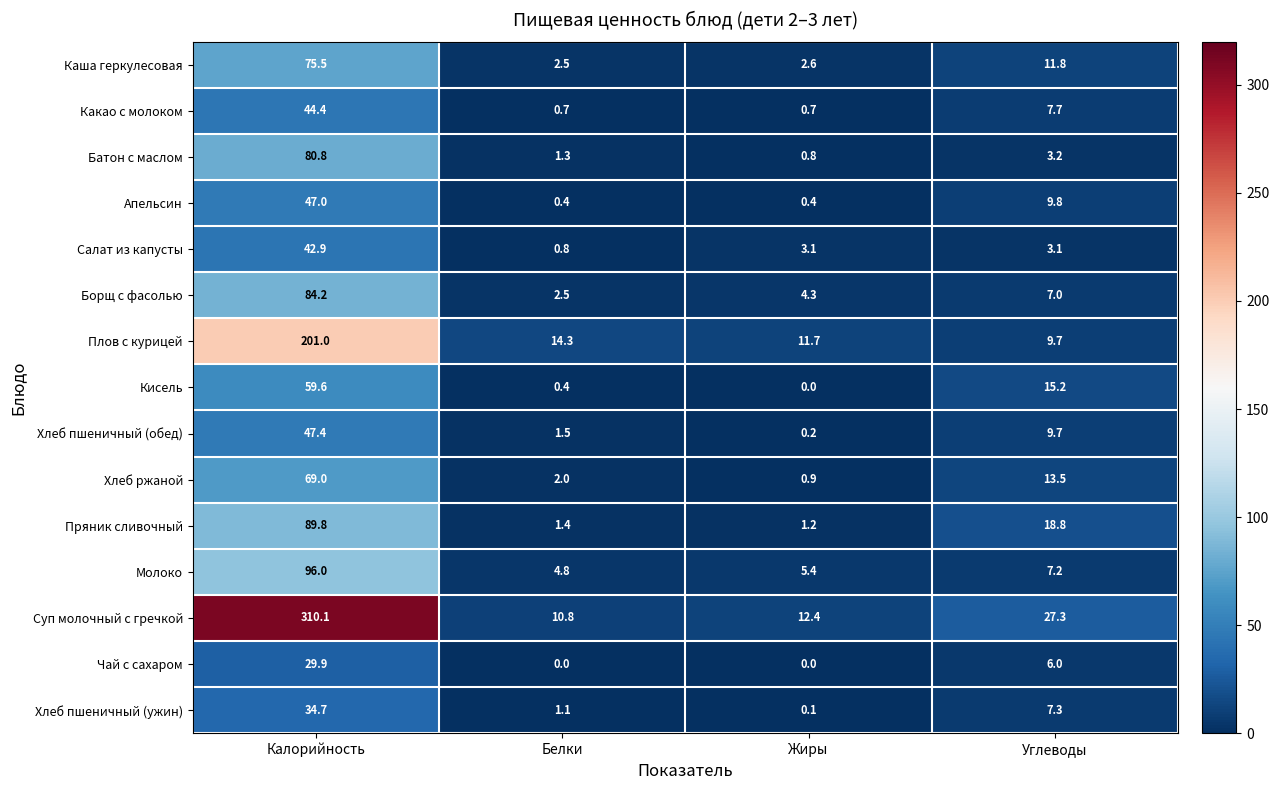

What is the difference between the maximum and minimum values in the Салат из капусты series?

42.1